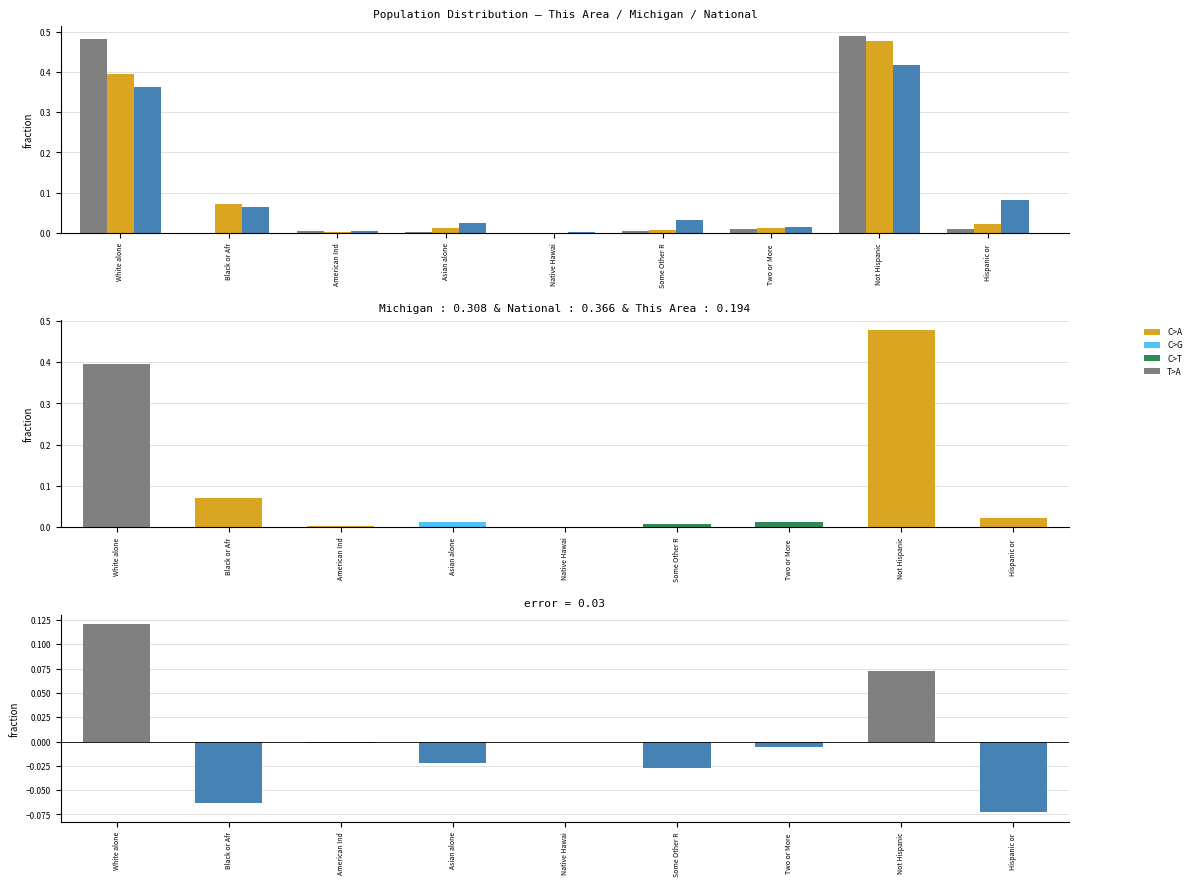

The value of Michigan at American Ind is 0.0. True or false?

True